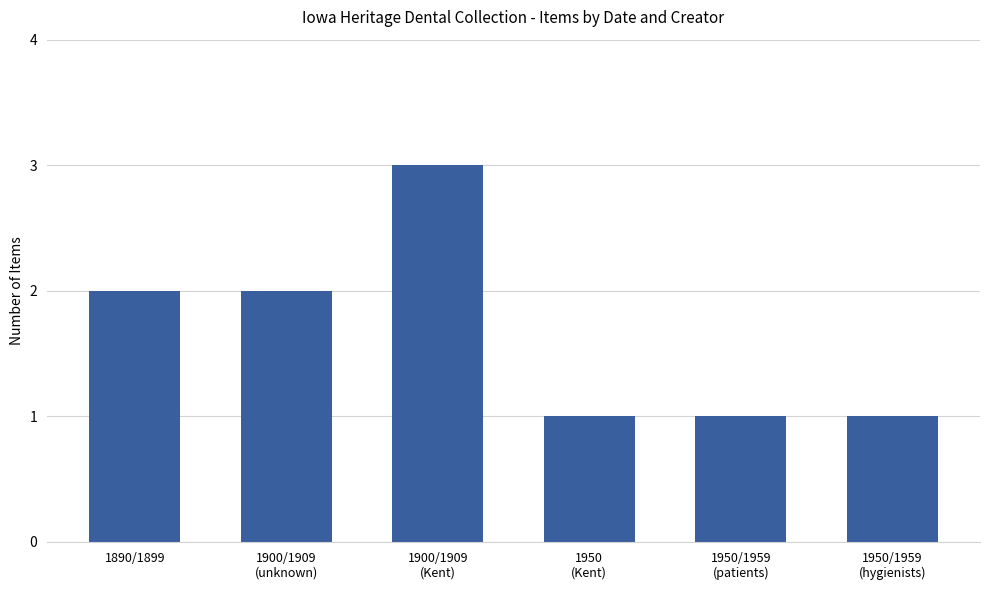

The value at 1890/1899 is 3. True or false?

False